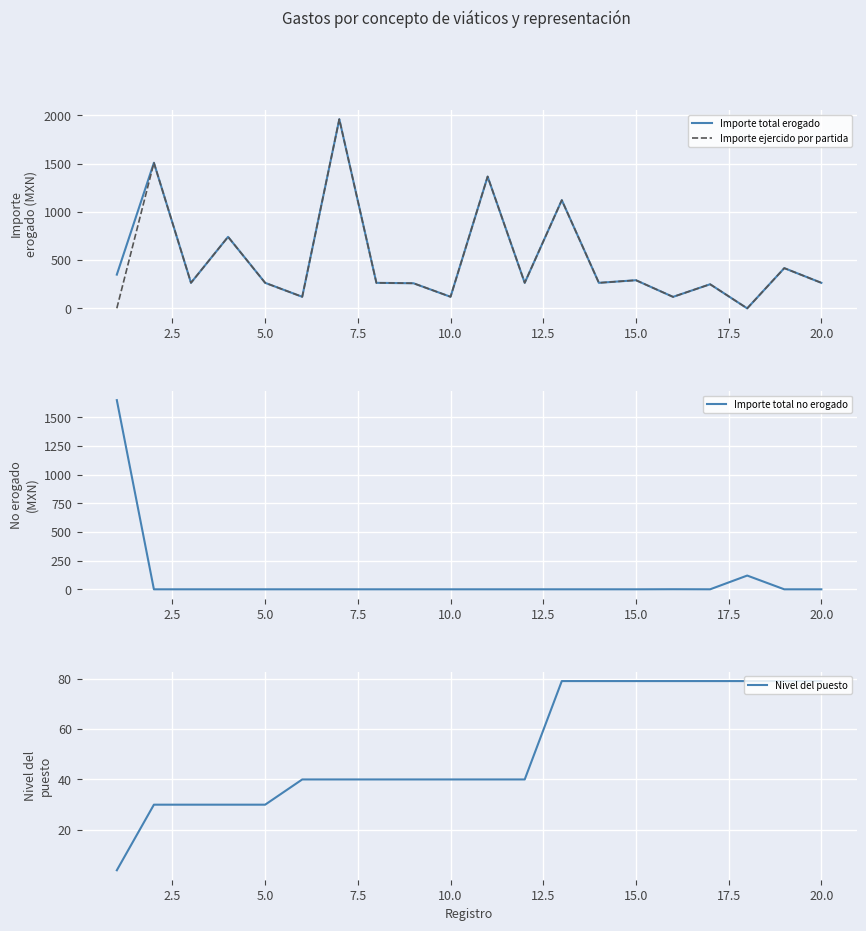

The value of Importe ejercido por partida at 10.0 is 209.4. True or false?

False